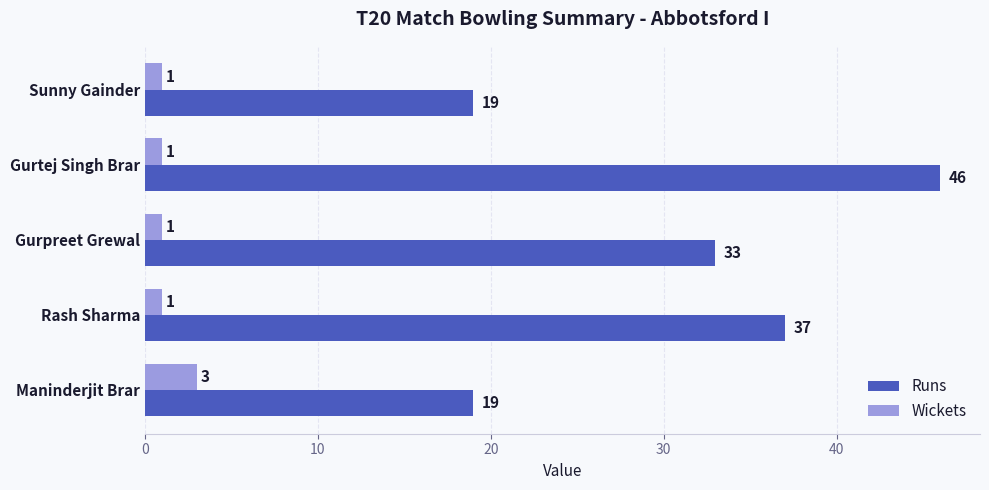

At which category is the sum across all series the highest?

Gurtej Singh Brar